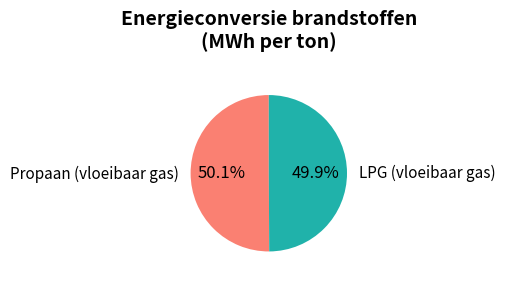

To the nearest percent, what portion does Propaan (vloeibaar gas) represent?

50%